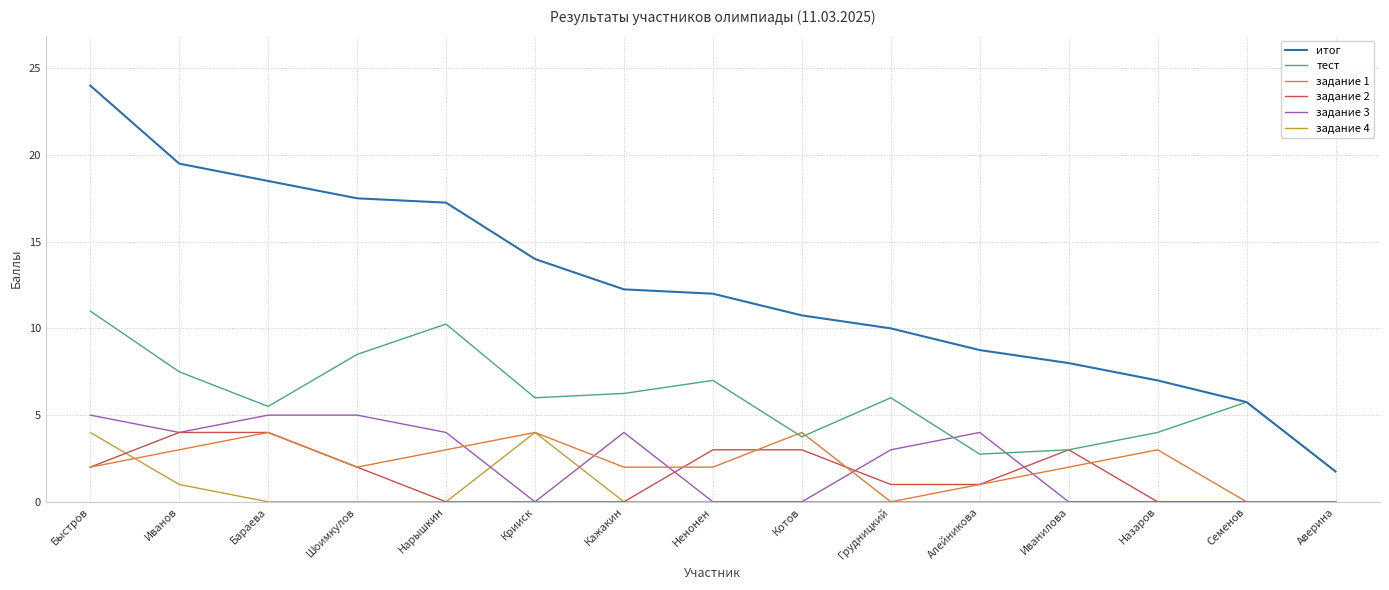

Read the задание 3 value at Нарышкин.

4.0